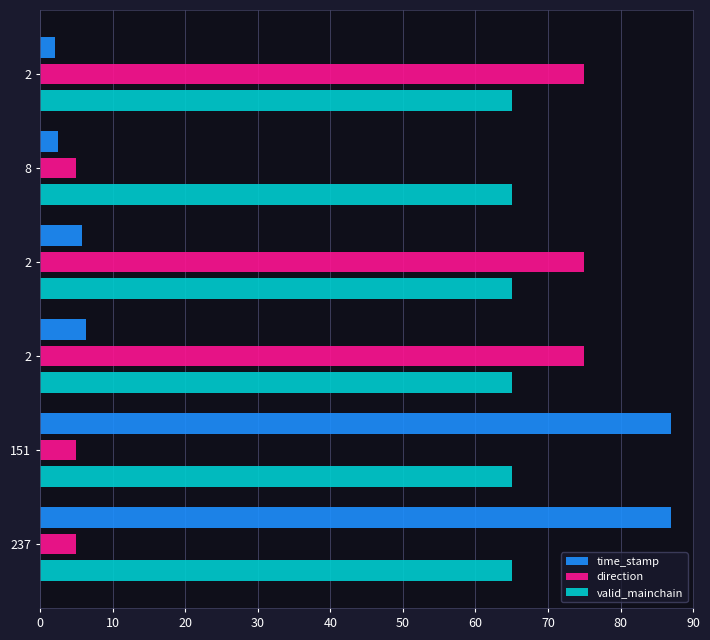

How many series are shown in this chart?

3